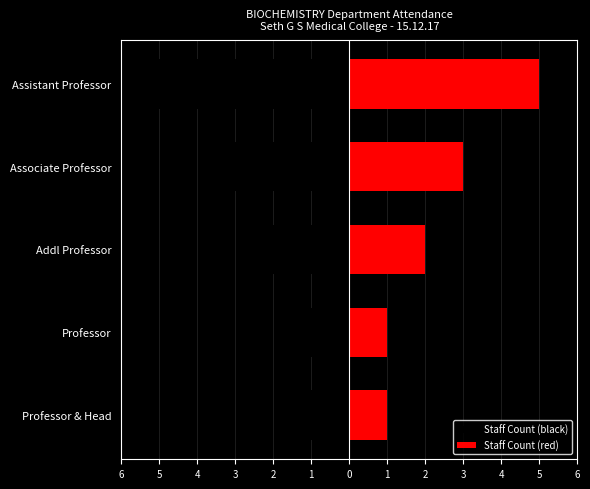

What is the sum of all Staff Count (red) values?

12